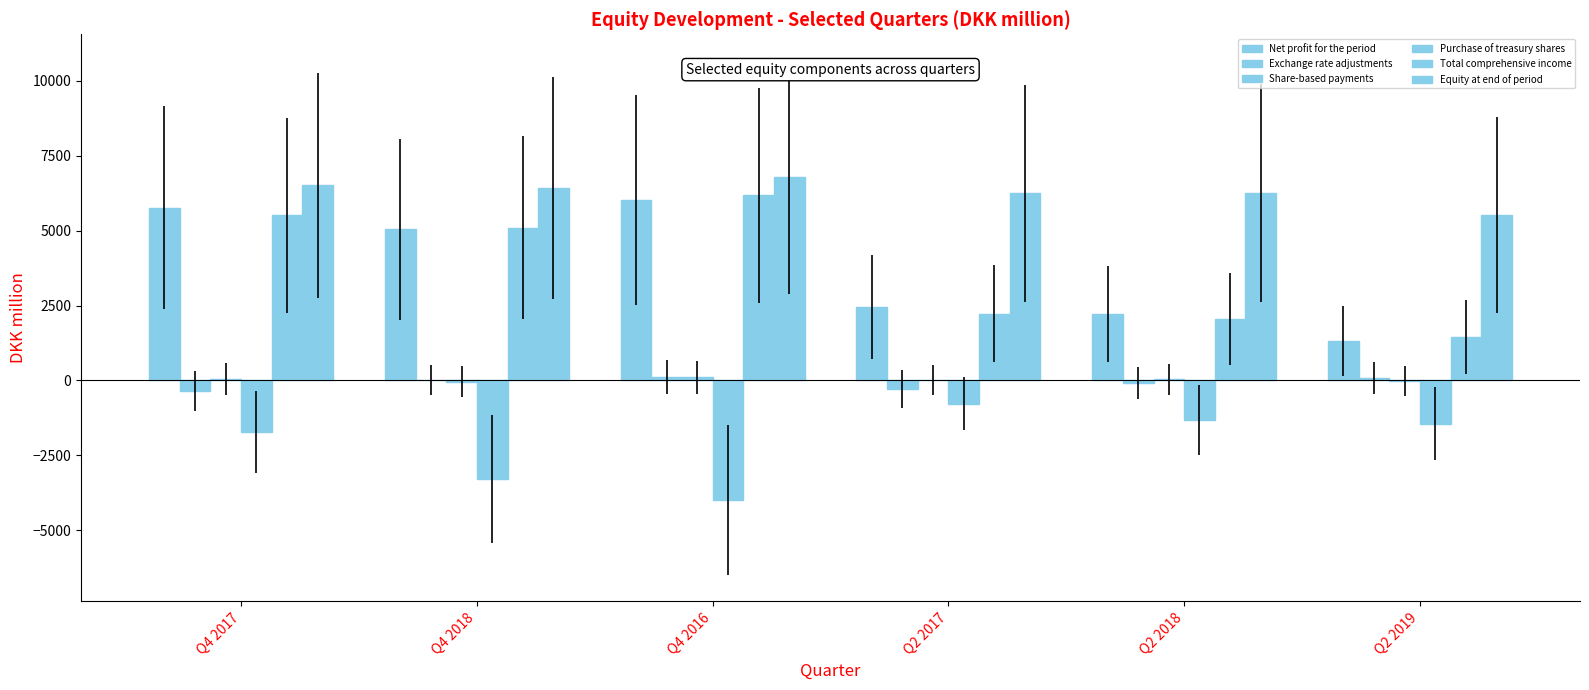

How many categories are shown in the chart?

6